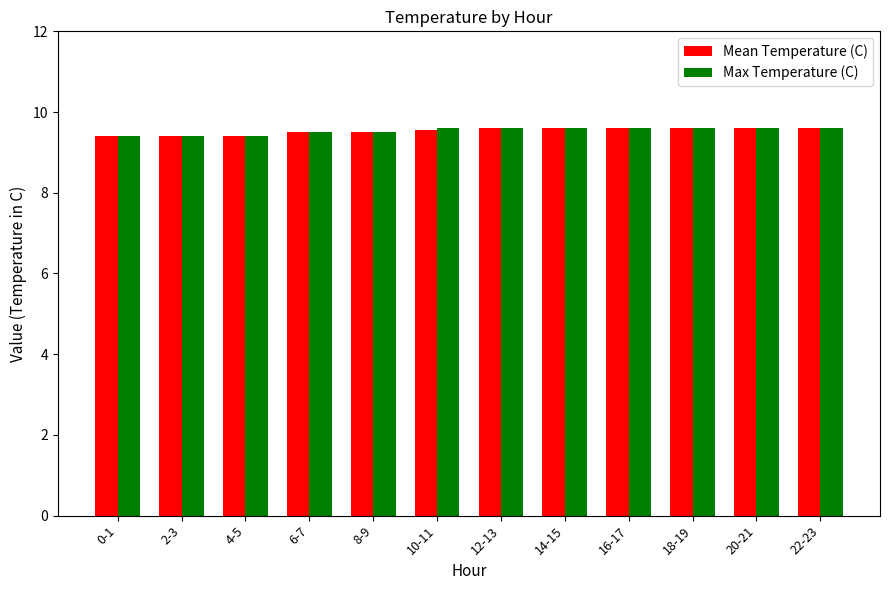

What is the label of the 5th bar from the left?

8-9